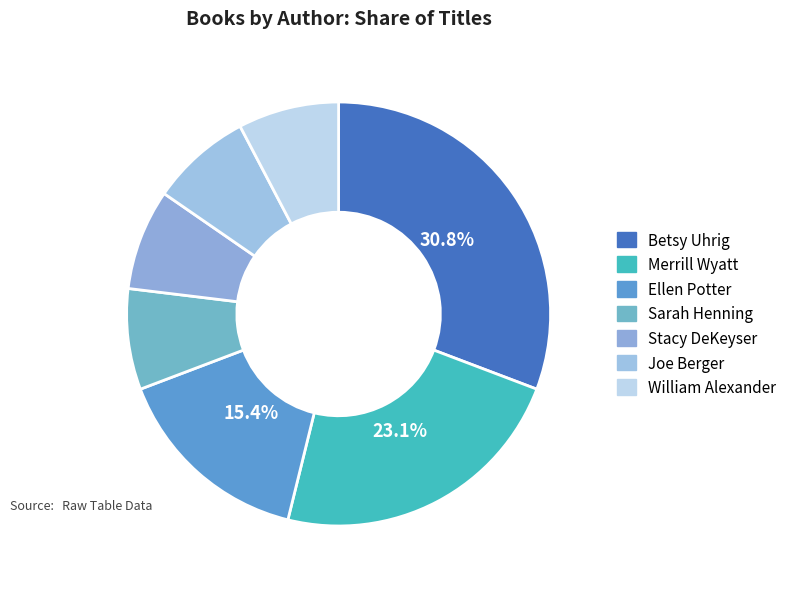

How many slices are in this pie chart?

7